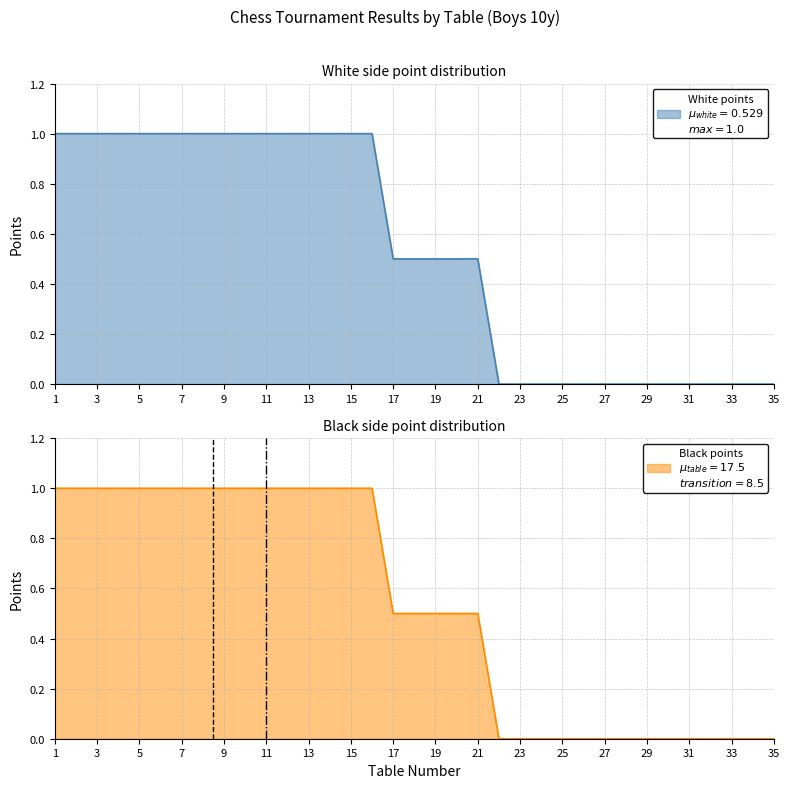

True or false: White points and Black points intersect in this chart.

False